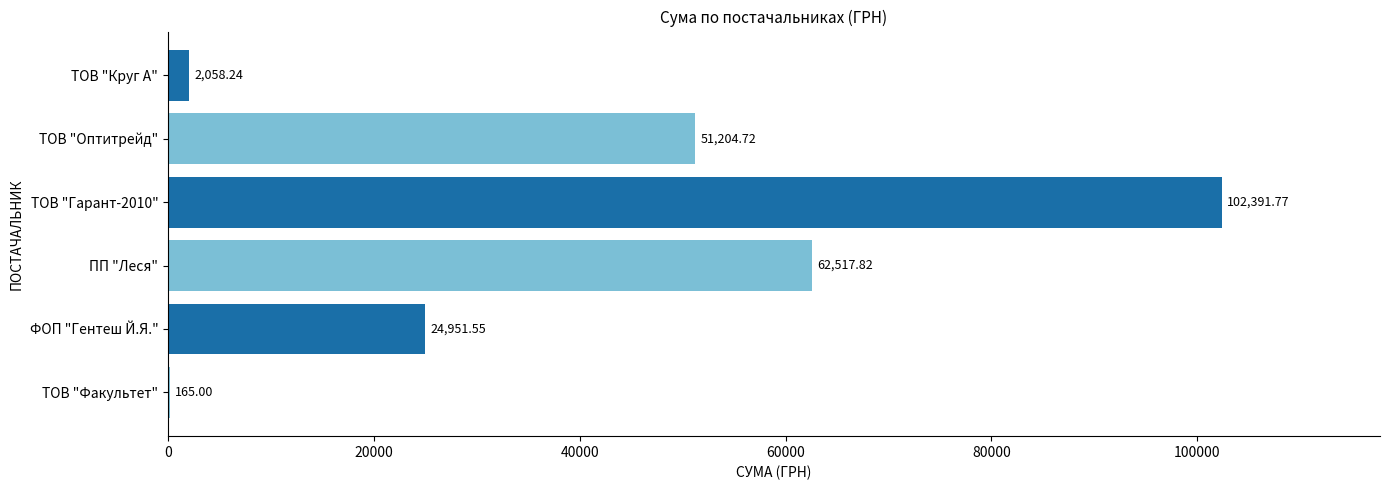

Which label corresponds to the largest value in the chart?

ТОВ "Гарант-2010"